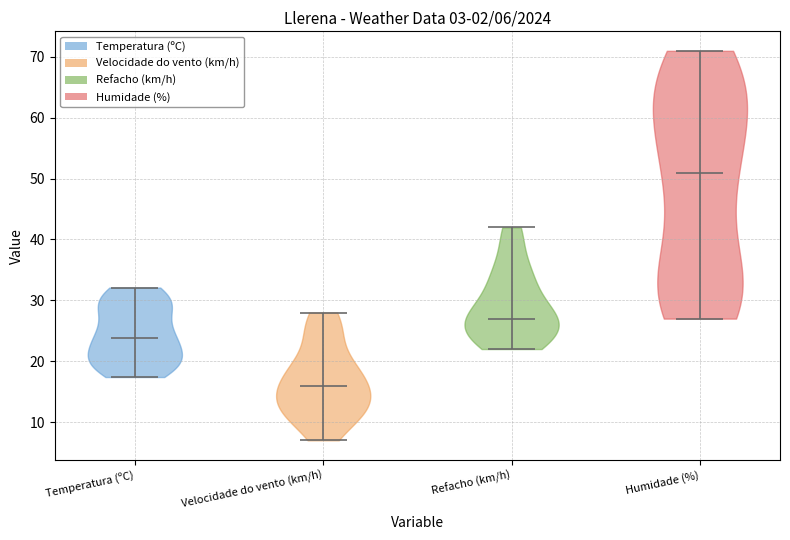

Which violin has the lowest median line?

Velocidade do vento (km/h)